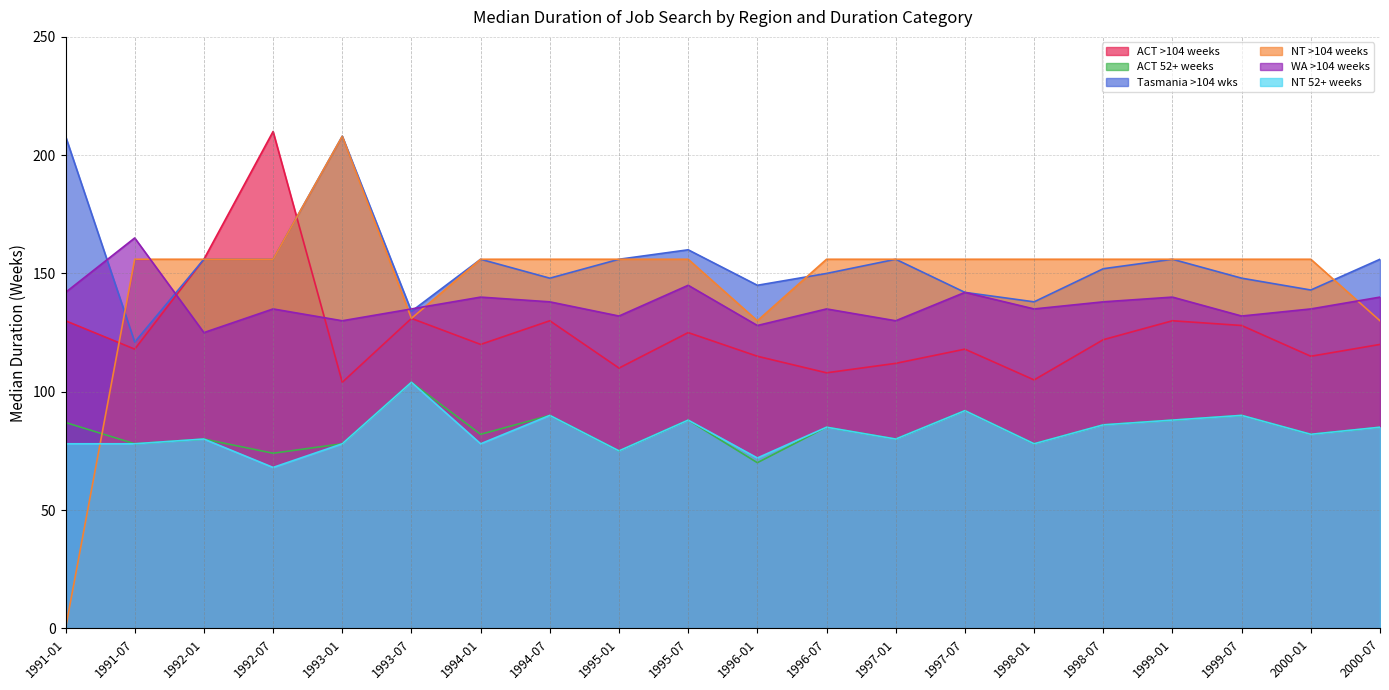

What is the total value across all series at 1994-07?

752